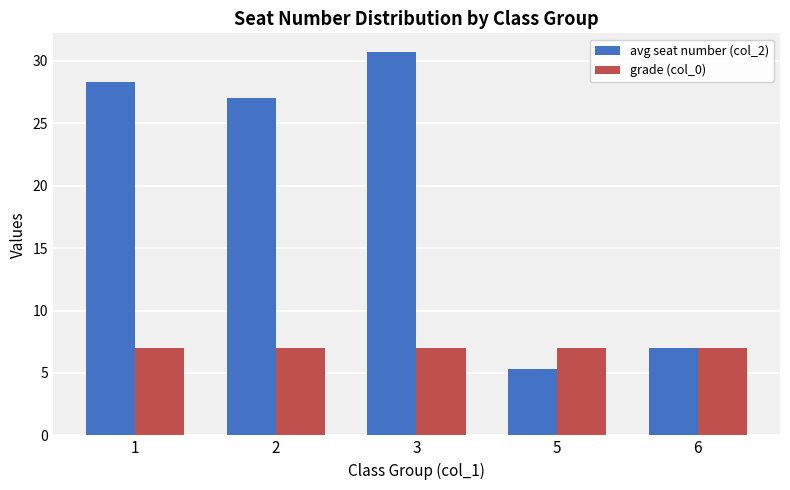

Which category has the lowest value in the avg seat number (col_2) series?

5